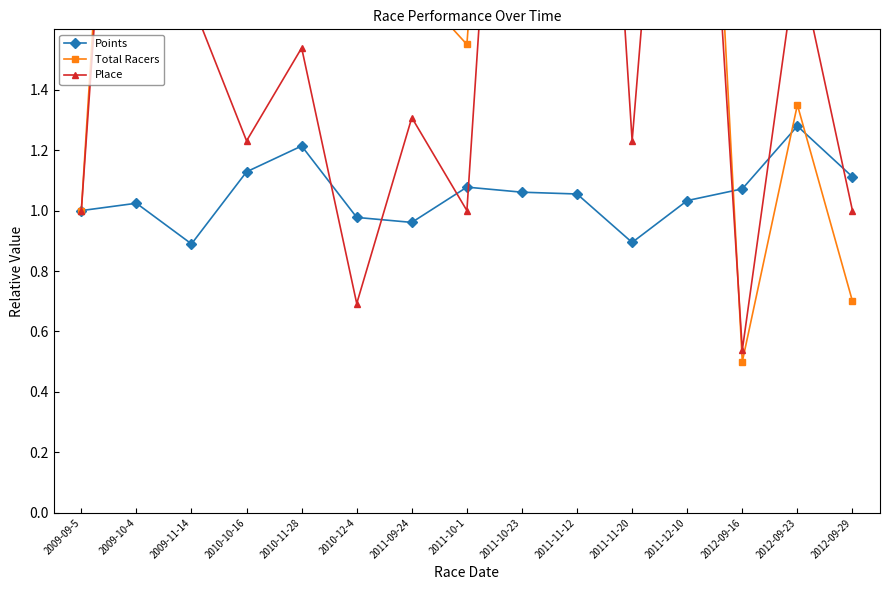

Which series ends up on top after the final intersection of Points and Place?

Points